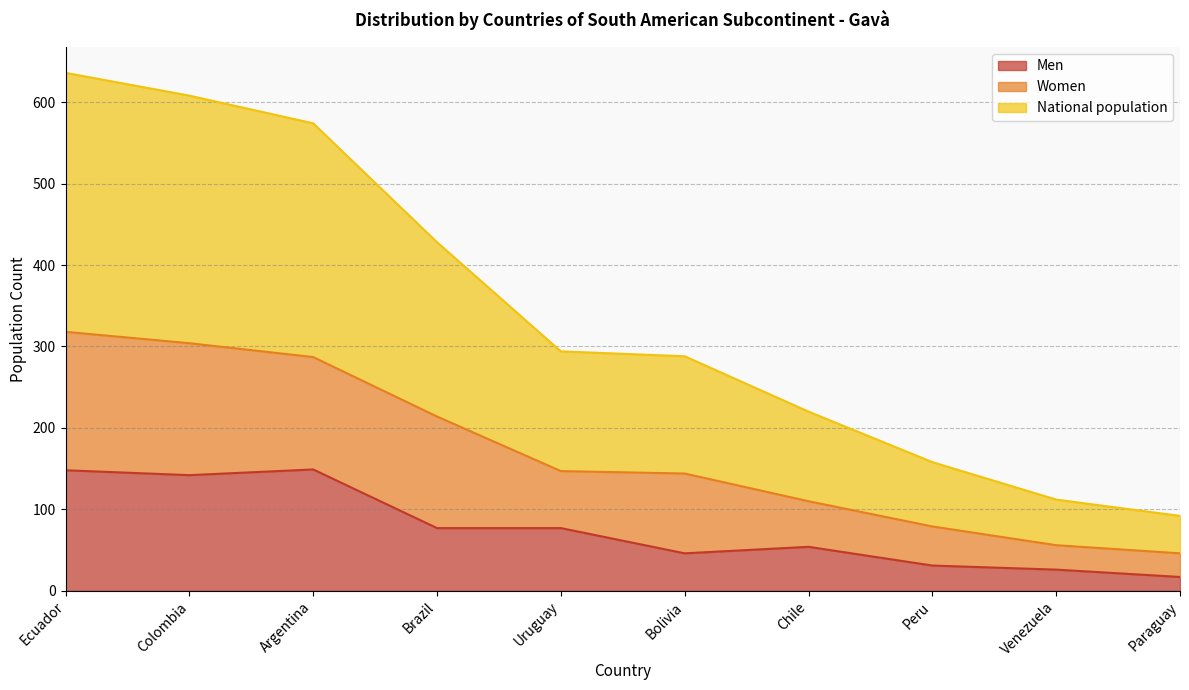

At which category is the sum across all series the highest?

Ecuador